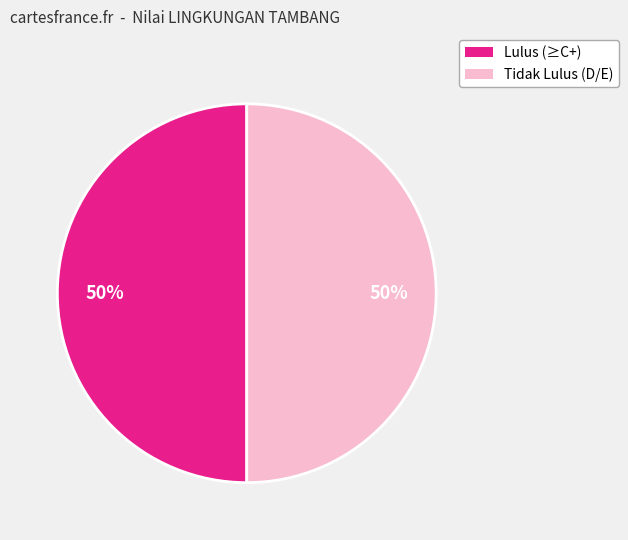

To the nearest percent, what is the difference between the largest and smallest slice percentages?

0%